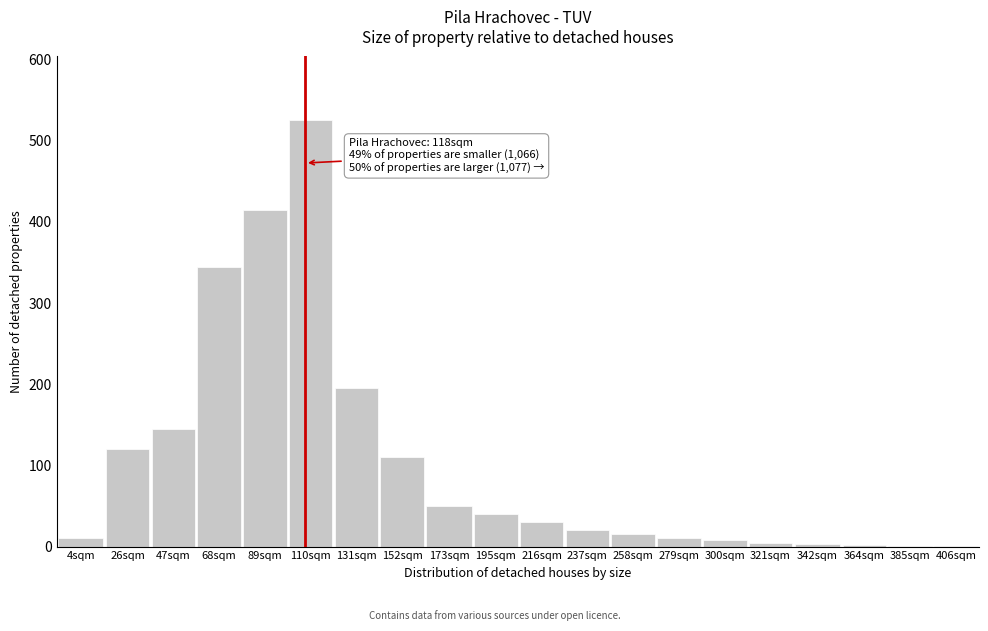

Where is the data nearest to the value 263?

131sqm